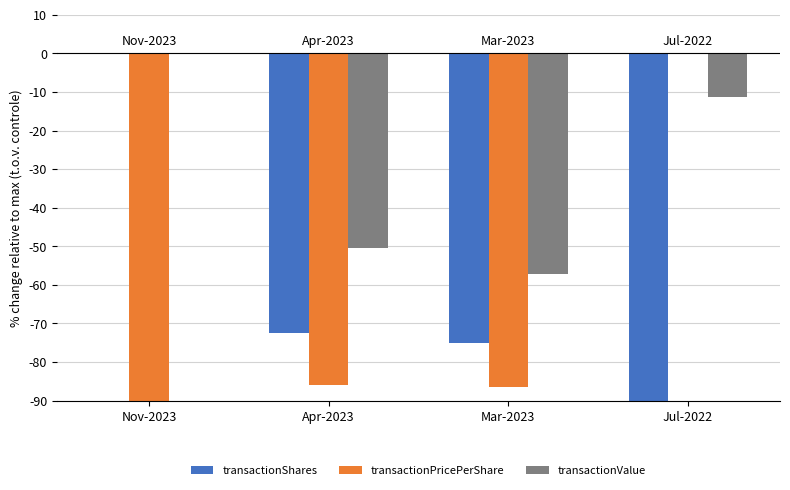

Read the transactionValue value at Apr-2023.

-50.3